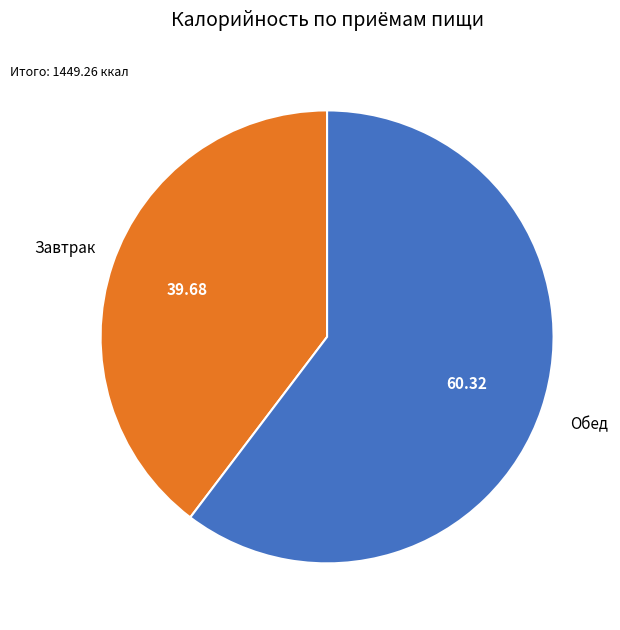

The Обед slice represents 70% of the pie. True or false?

False